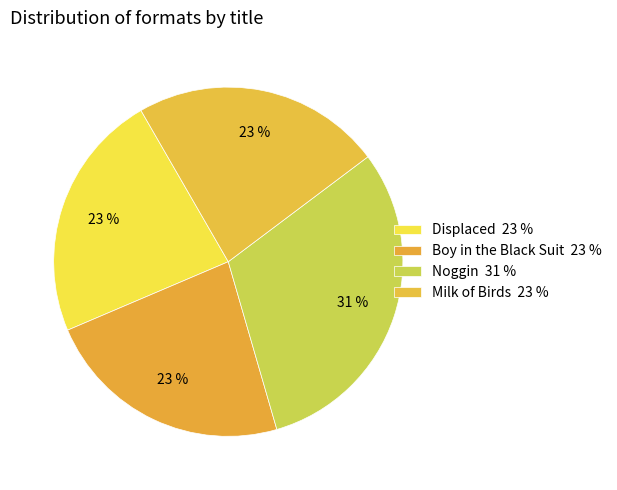

Is the sum of Milk of Birds and Boy in the Black Suit greater than half?

No